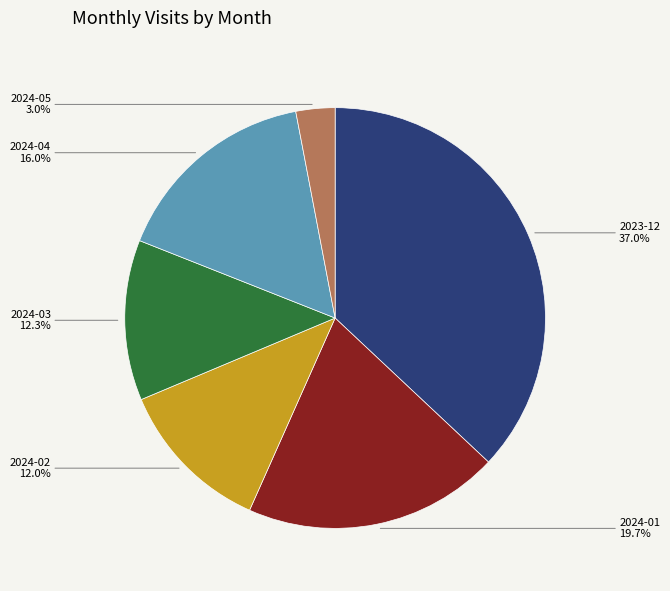

How many slices are in this pie chart?

6